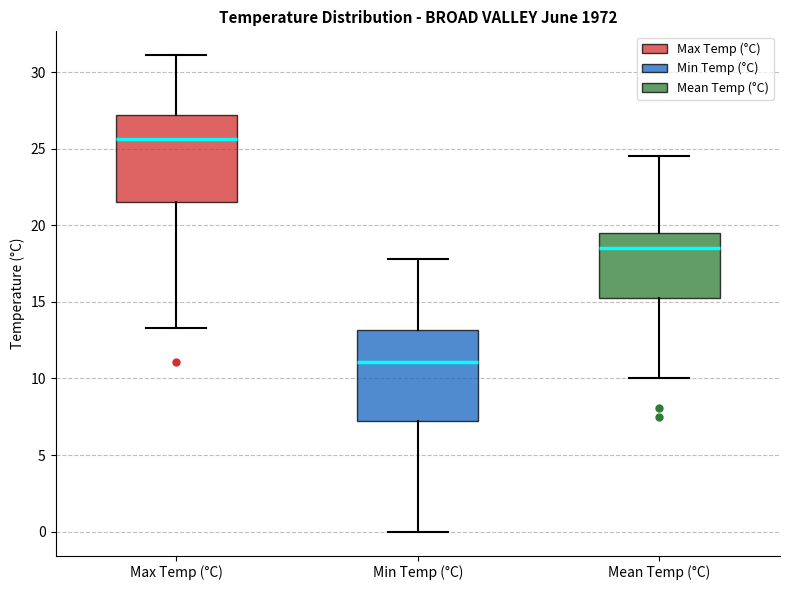

Where does the median line of the box for Mean Temp (°C) sit on the y-axis? The values are not printed on the chart, so give them approximately, as read against the axis.

18.5